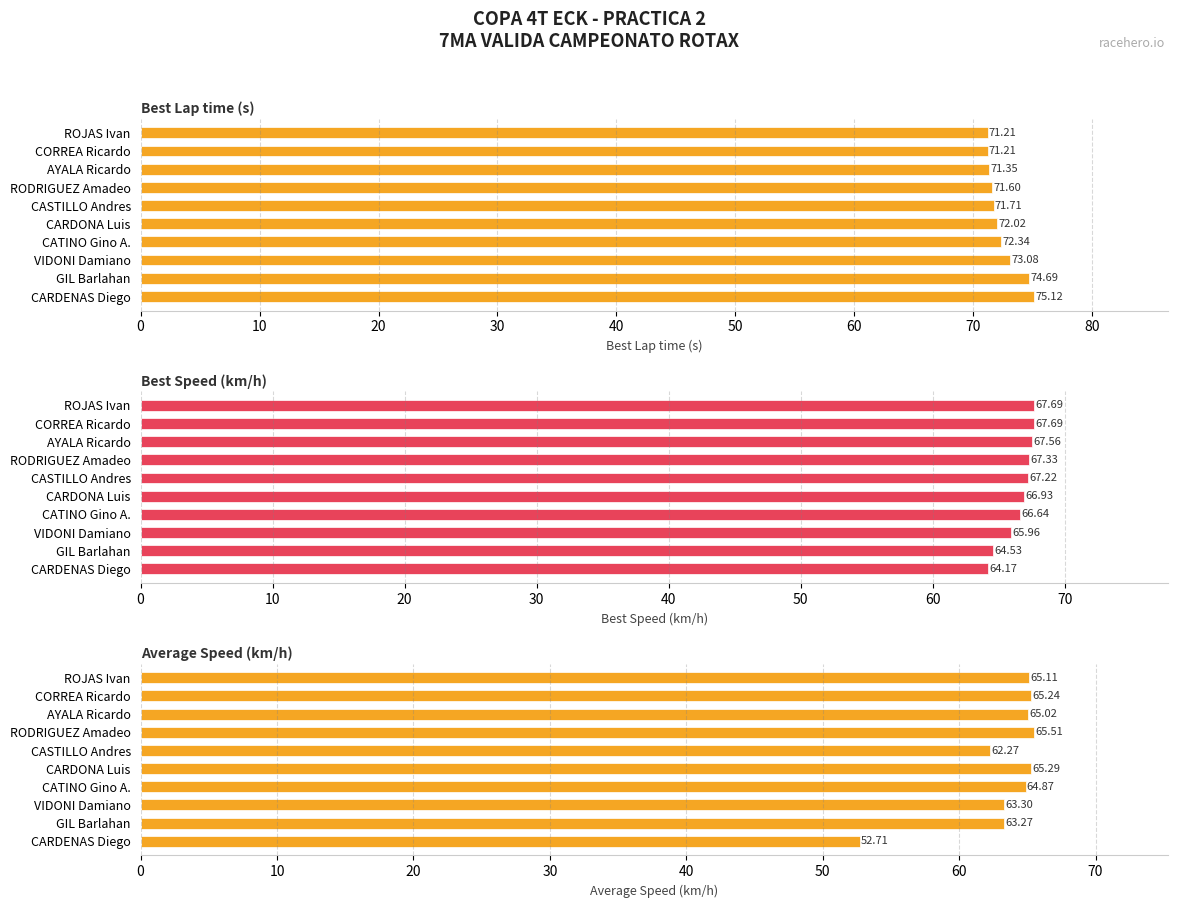

How many bars are there in each group?

3